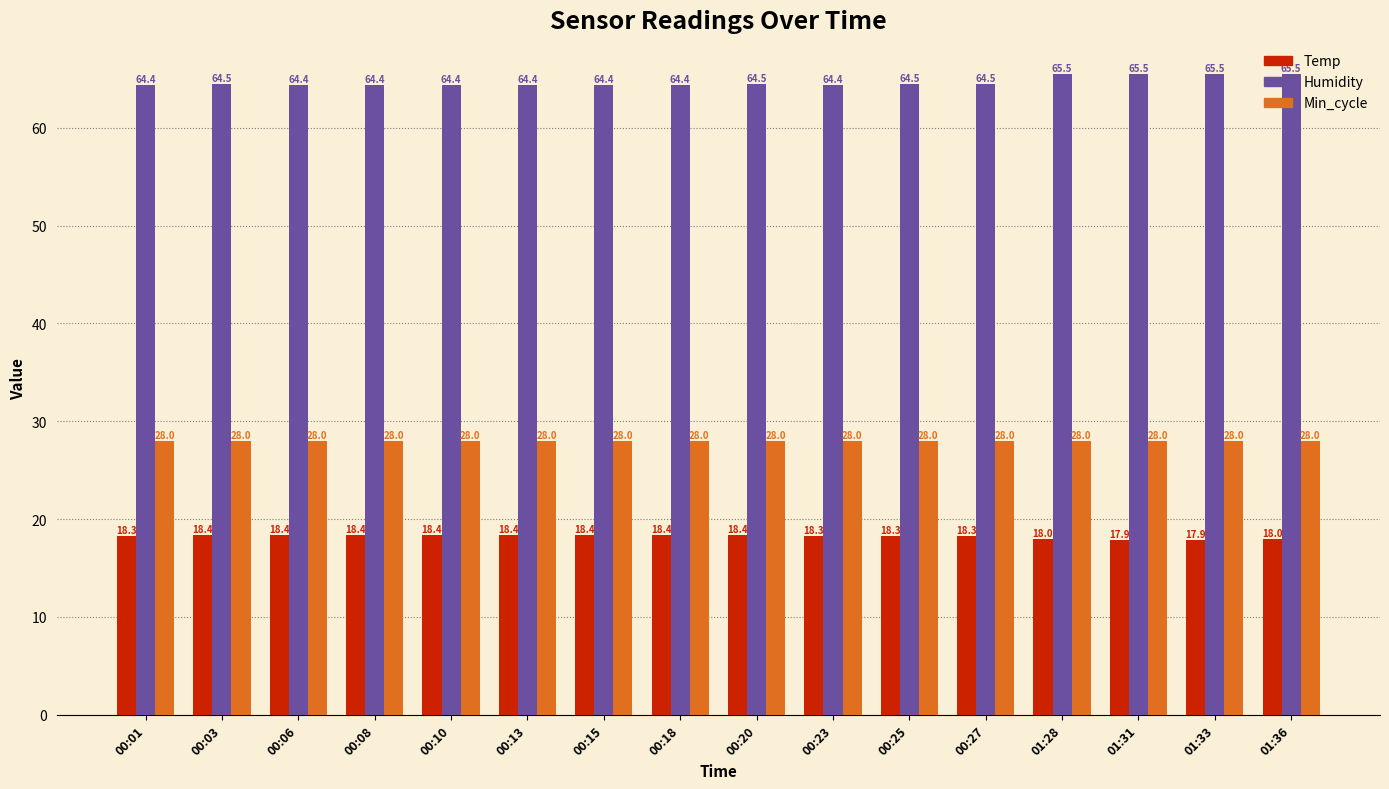

What is the spread (max minus min) of values at 00:03?

46.1